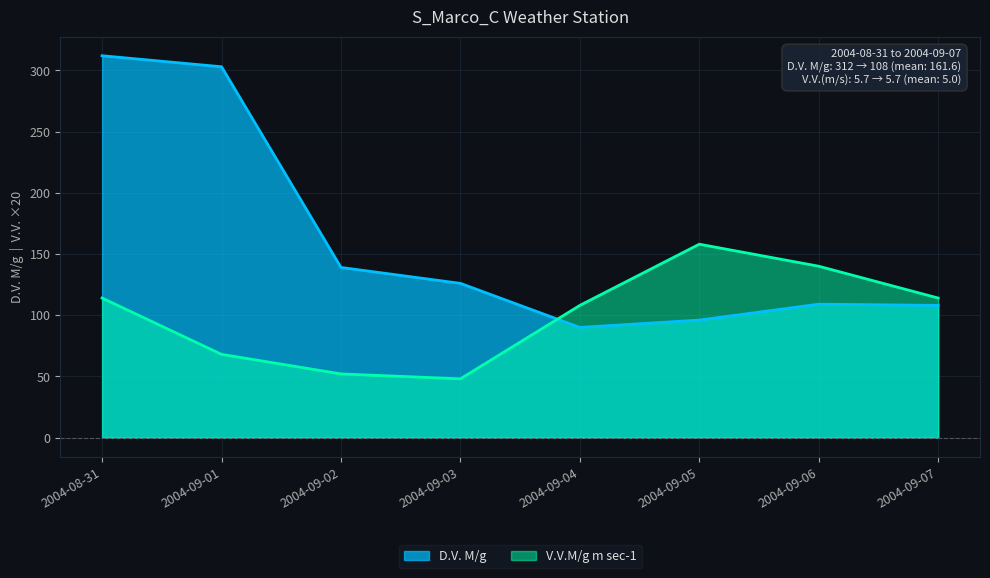

What is the smallest value displayed?

48